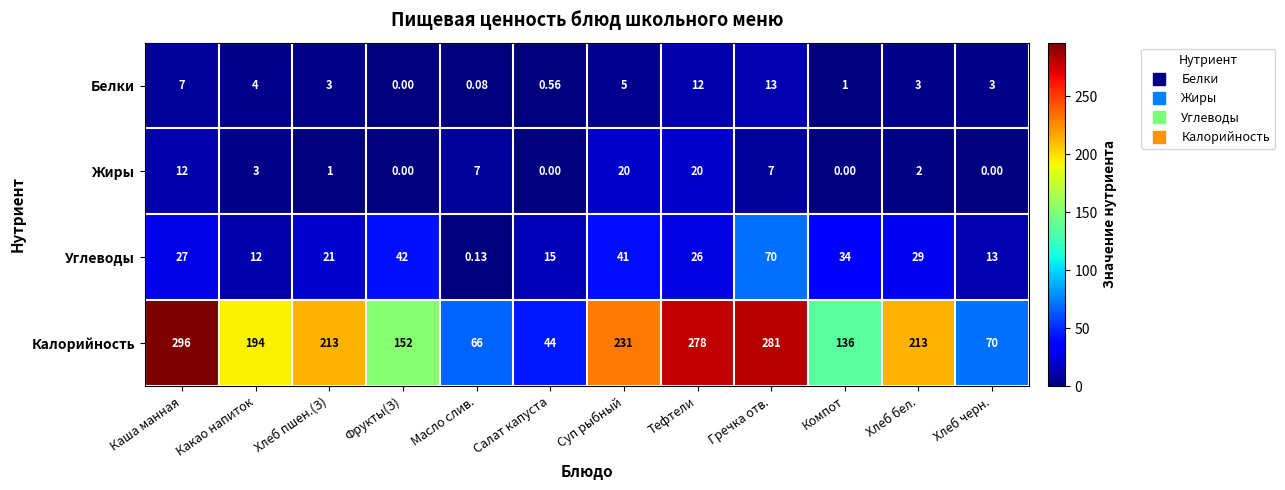

Rank the series by their maximum value, from highest to lowest.

Калорийность, Углеводы, Жиры, Белки